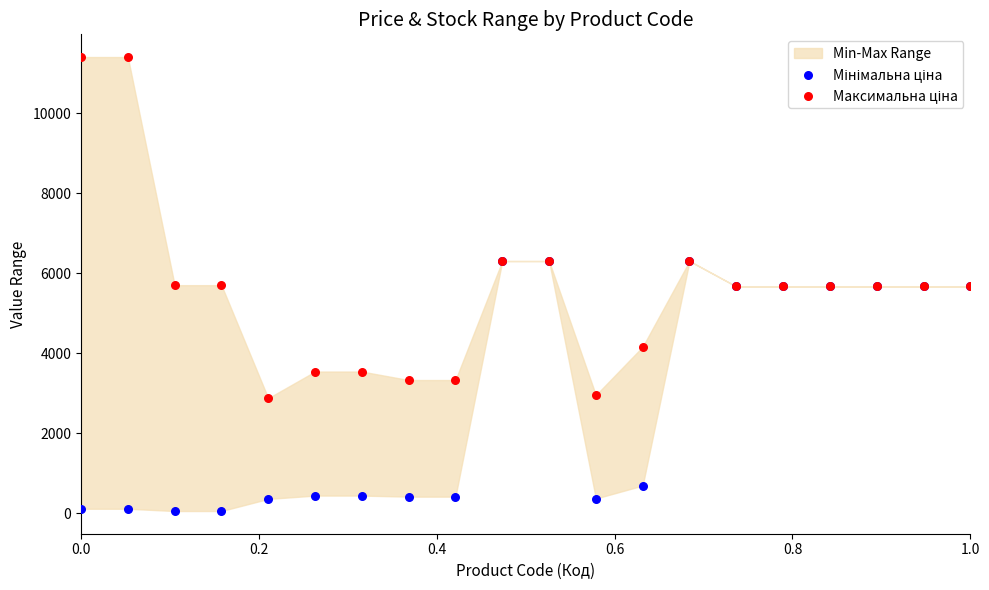

Which series contains the highest Y value?

Максимальна ціна